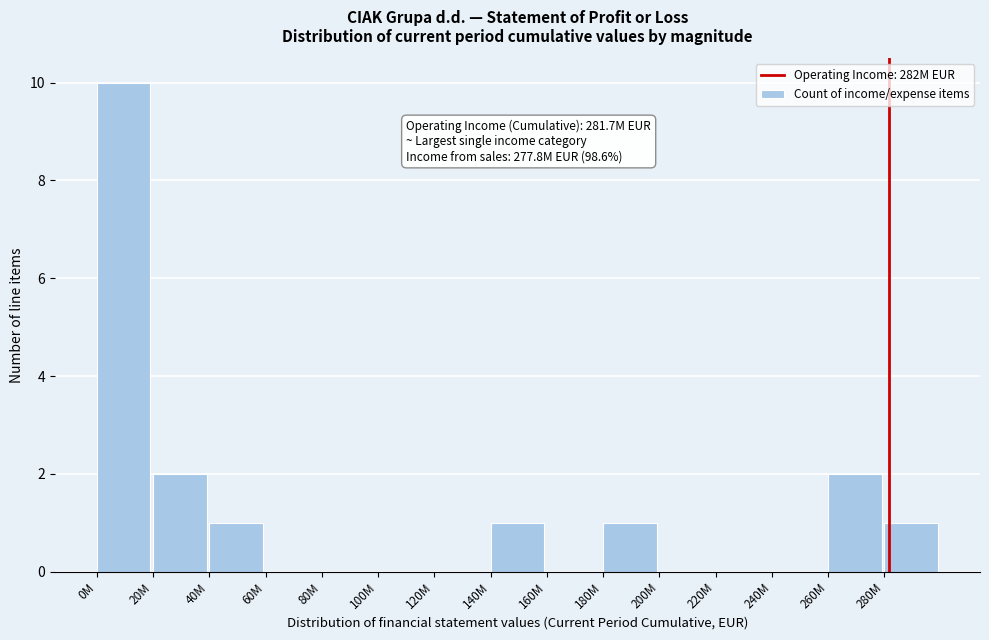

Reading right to left, list all the values displayed in this chart.

280M=1	260M=2	240M=0	220M=0	200M=0	180M=1	160M=0	140M=1	120M=0	100M=0	80M=0	60M=0	40M=1	20M=2	0M=10